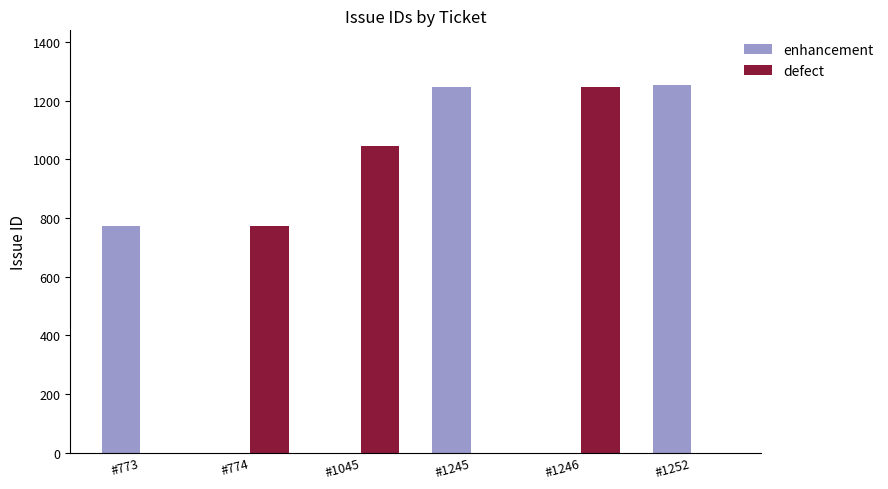

What is the maximum value shown in the chart?

1252